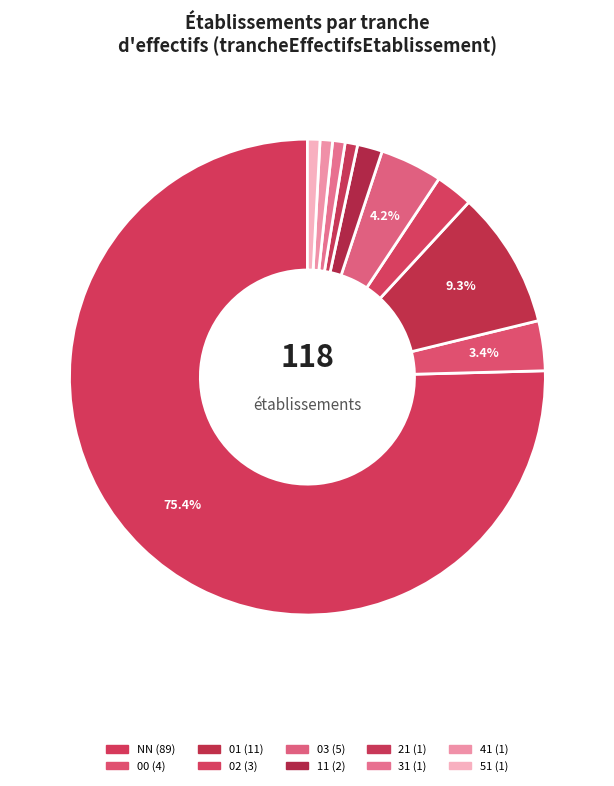

Rank the categories by value from highest to lowest.

NN, 01, 03, 00, 02, 11, 21, 31, 41, 51